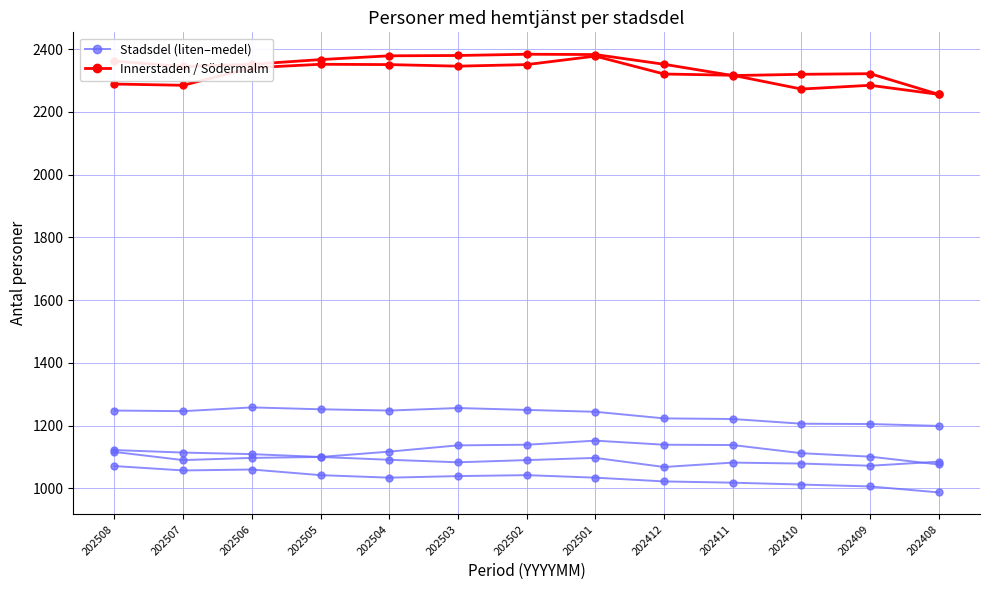

True or false: 708 Kungsholmen has a value of 409 at 202504.

False